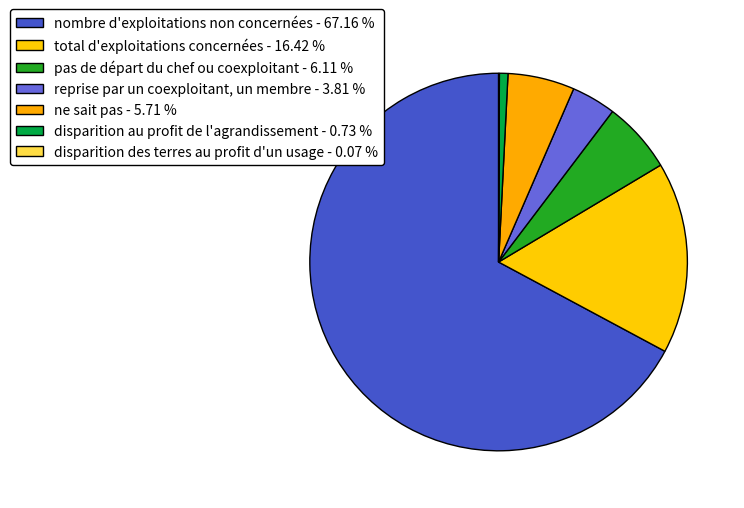

Rank the categories by value from lowest to highest.

disparition des terres au profit d'un usage, disparition au profit de l'agrandissement, reprise par un coexploitant, un membre, ne sait pas, pas de départ du chef ou coexploitant, total d'exploitations concernées, nombre d'exploitations non concernées